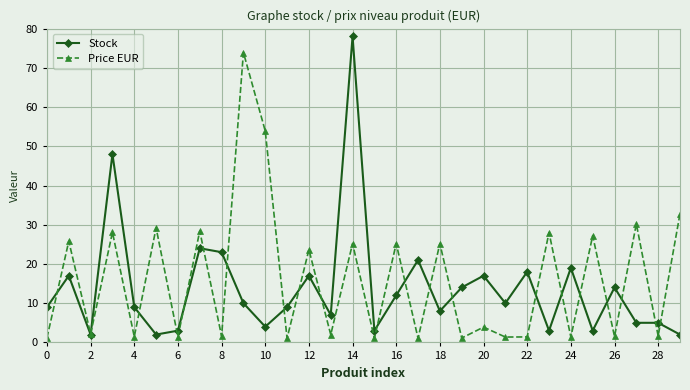

Rank the series by their maximum value, from lowest to highest.

Price EUR, Stock